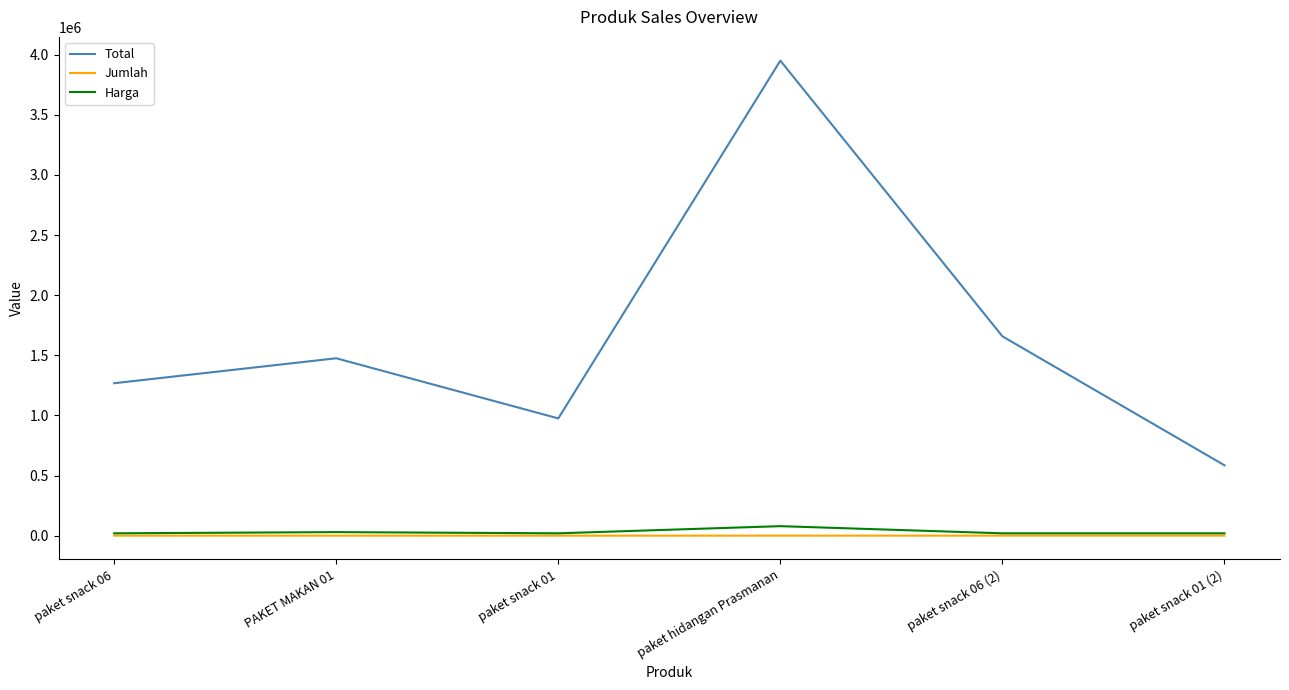

What is the sum of the Total values at paket snack 01 (2) and PAKET MAKAN 01?

2060000